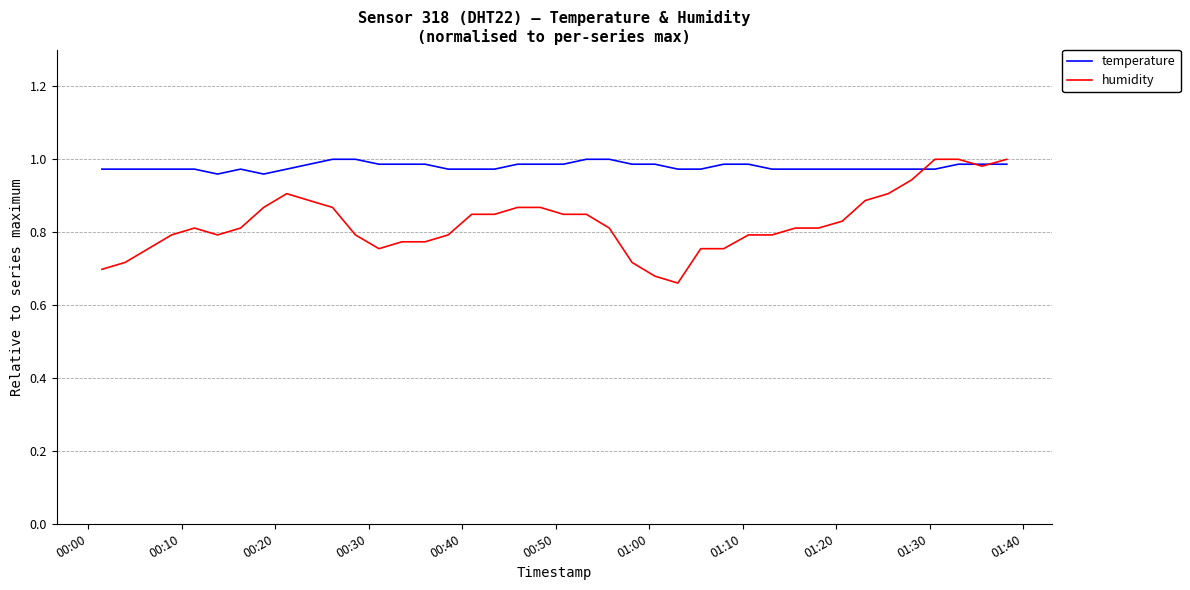

List the series in order of their overall mean, highest first.

temperature, humidity